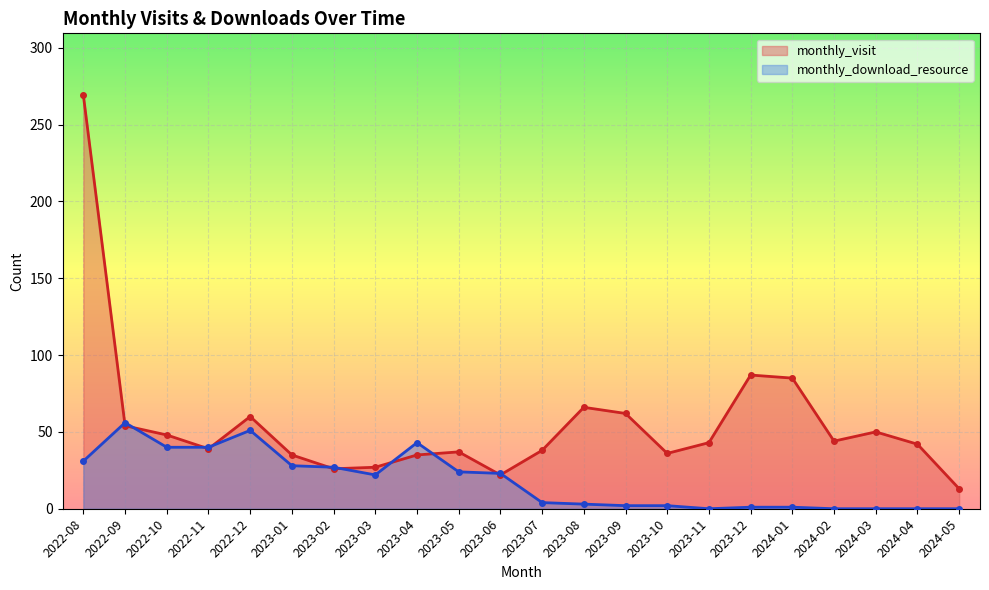

In monthly_download_resource, how many points are higher than both neighbors (excluding endpoints)?

3